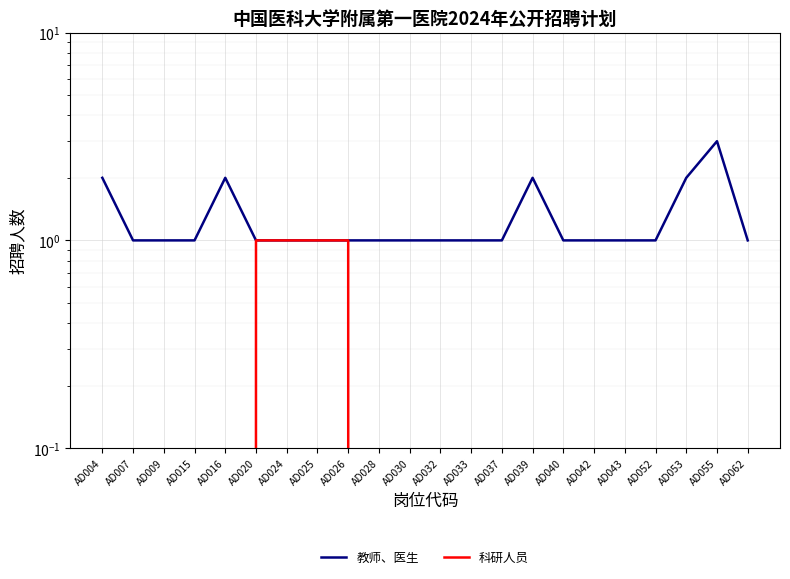

Which has a higher value, AD007 or AD020?

AD007